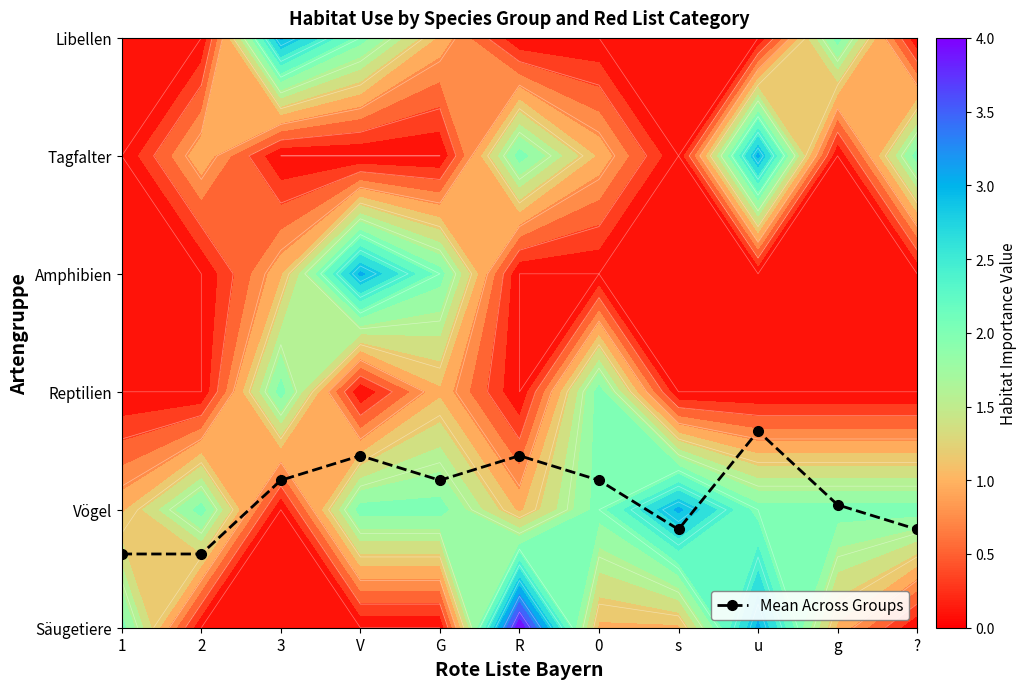

Between V and 0, which is larger?

V